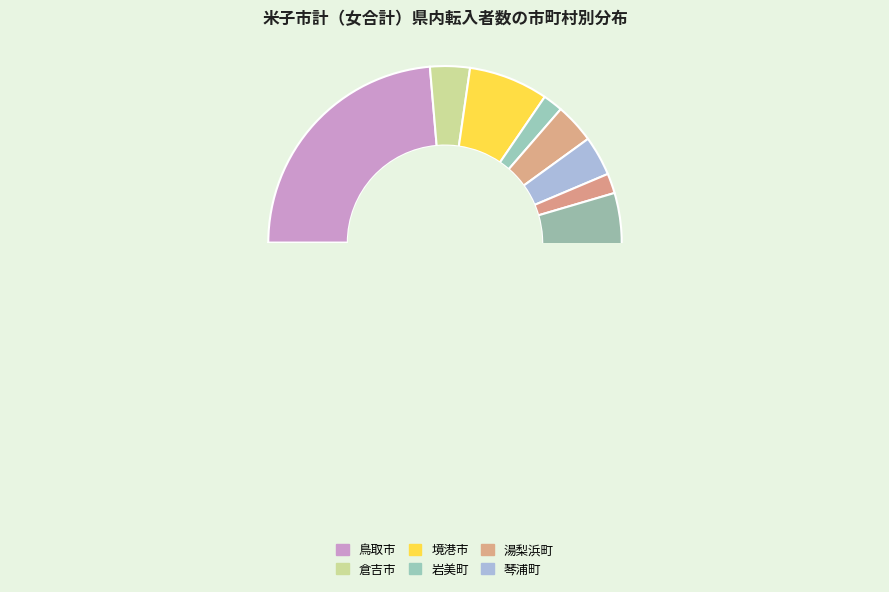

Is it true that 鳥取市 is 35% of the pie?

False